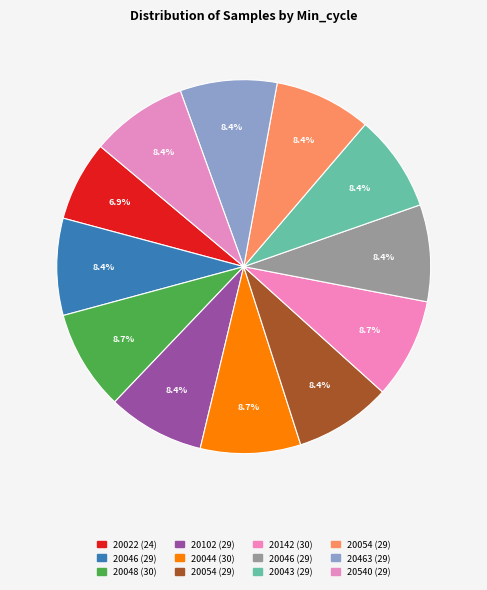

How many slices are in this pie chart?

12